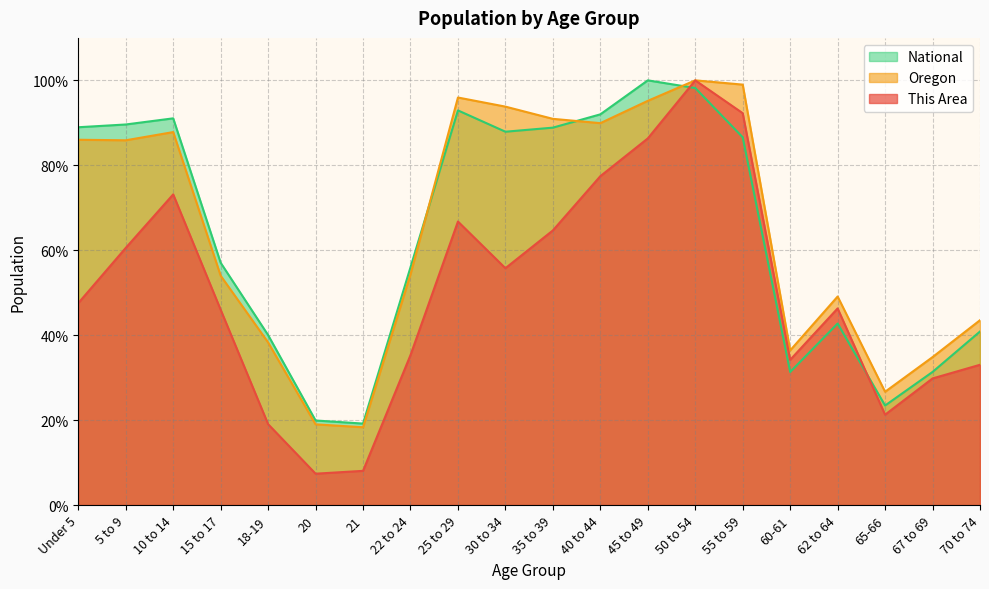

What position from the left is 50 to 54?

14